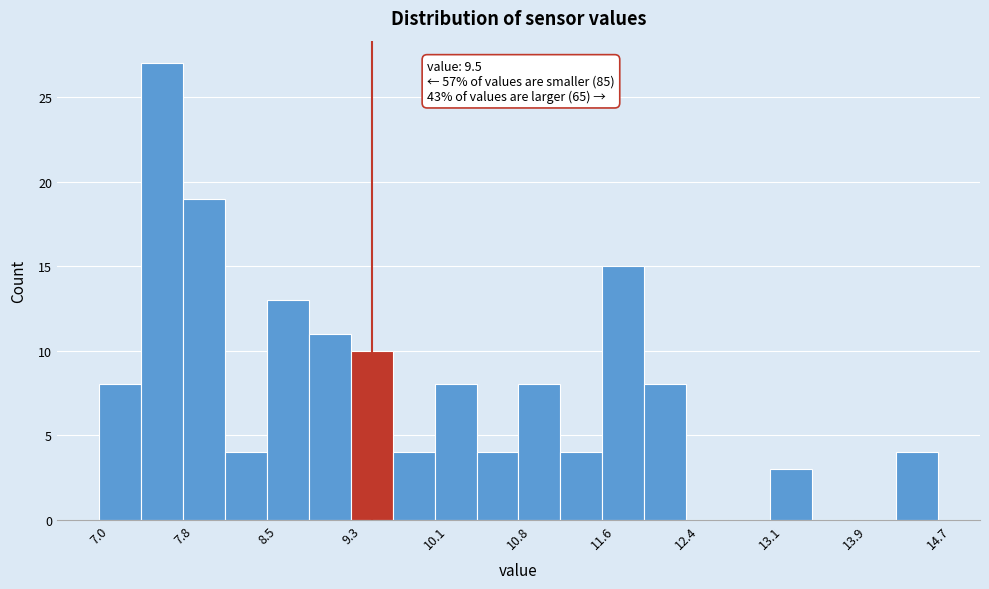

Around what value on the x-axis is the tallest bar? Give the approximate position of its centre, as read against the axis.

7.6